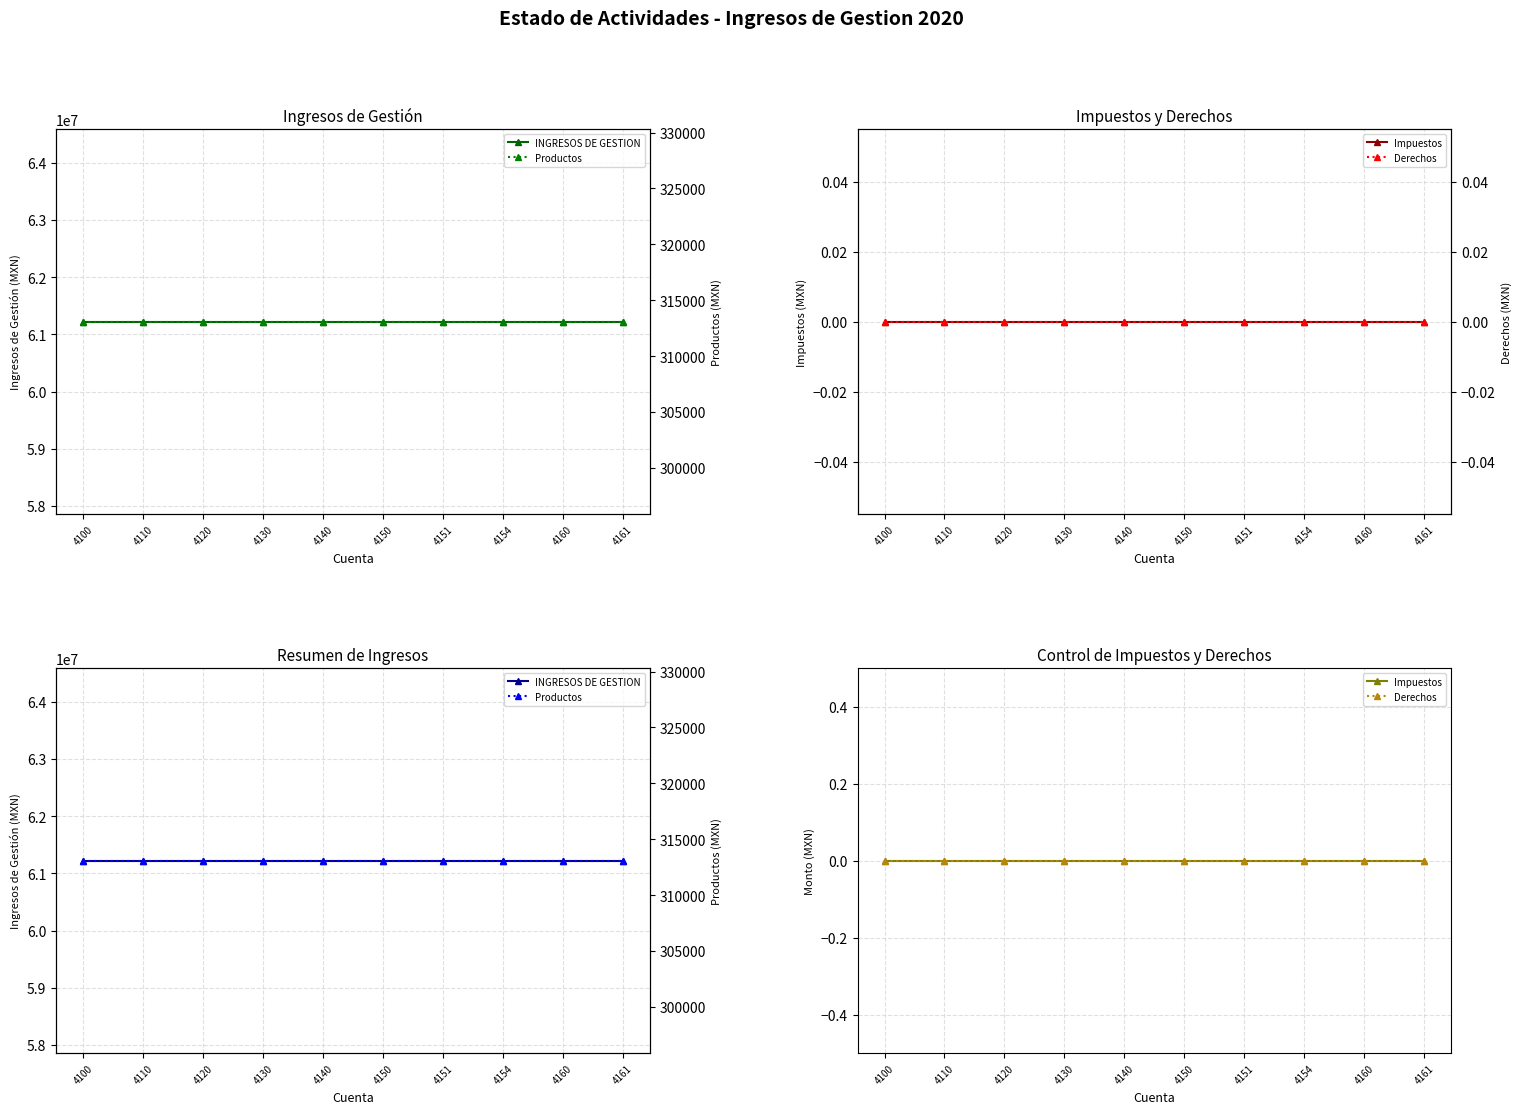

What is the total value across all series at 4140?

61536954.8